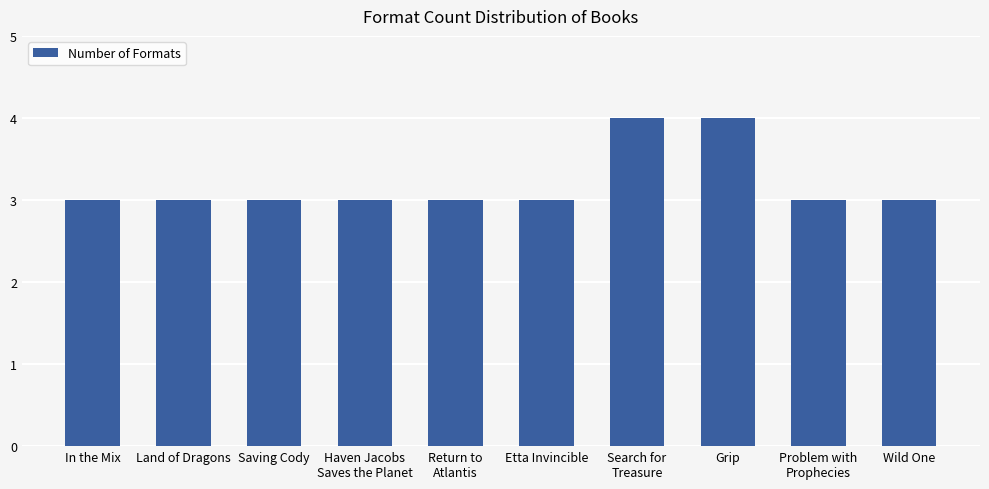

What is the minimum value shown in the chart?

3